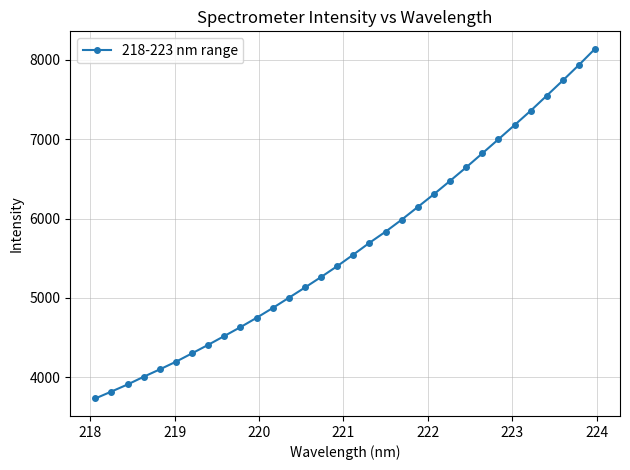

Does the chart have visible grid lines?

Yes